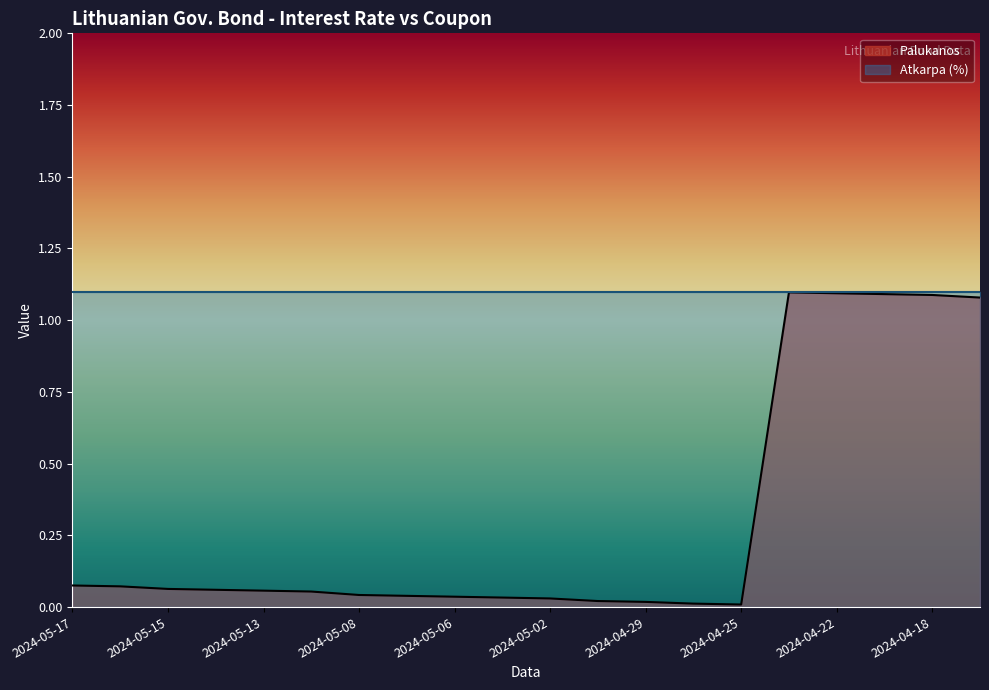

Reading left to right, list all the values displayed in this chart.

0.1	0.1	0.1	0.1	0.1	0.1	0.0	0.0	0.0	0.0	0.0	0.0	0.0	0.0	0.0	1.1	1.1	1.1	1.1	1.1